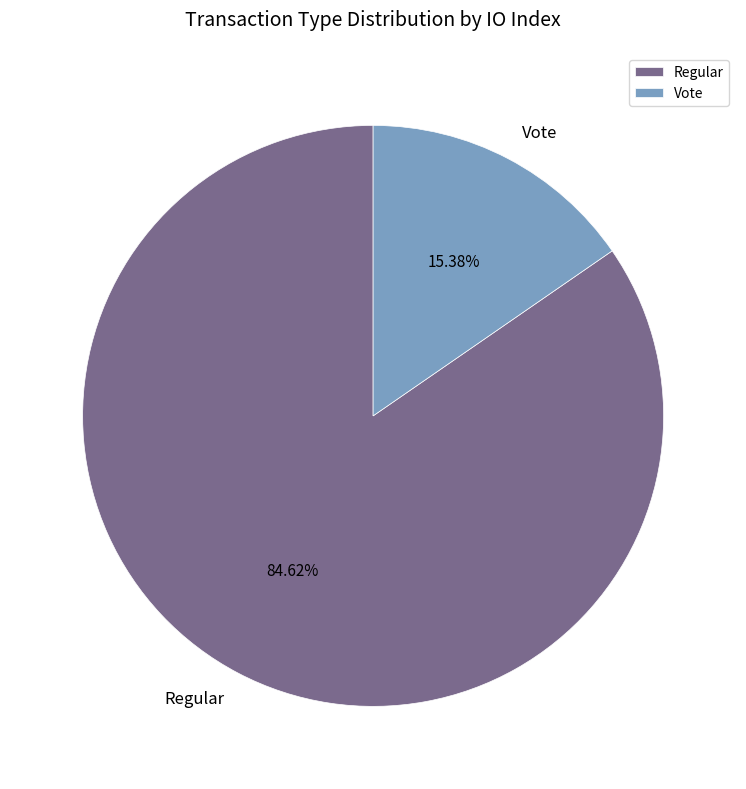

What is the largest slice in the pie chart?

Regular